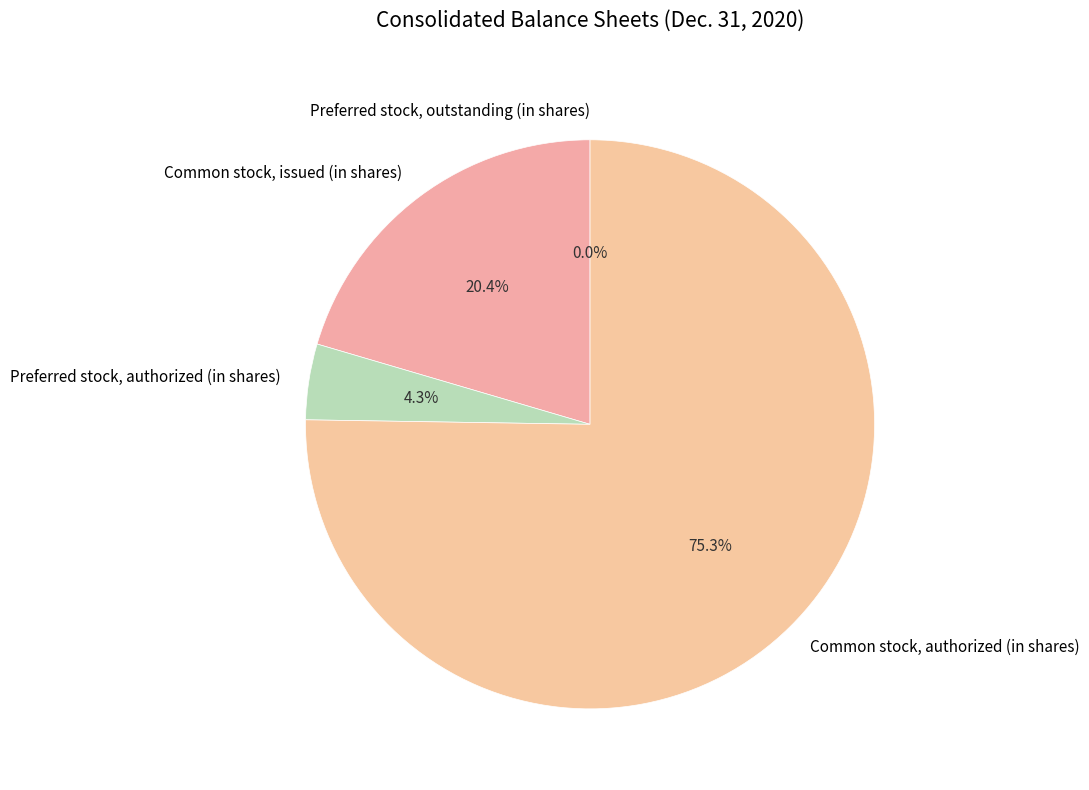

Which category has the biggest portion of the pie?

Common stock, authorized (in shares)